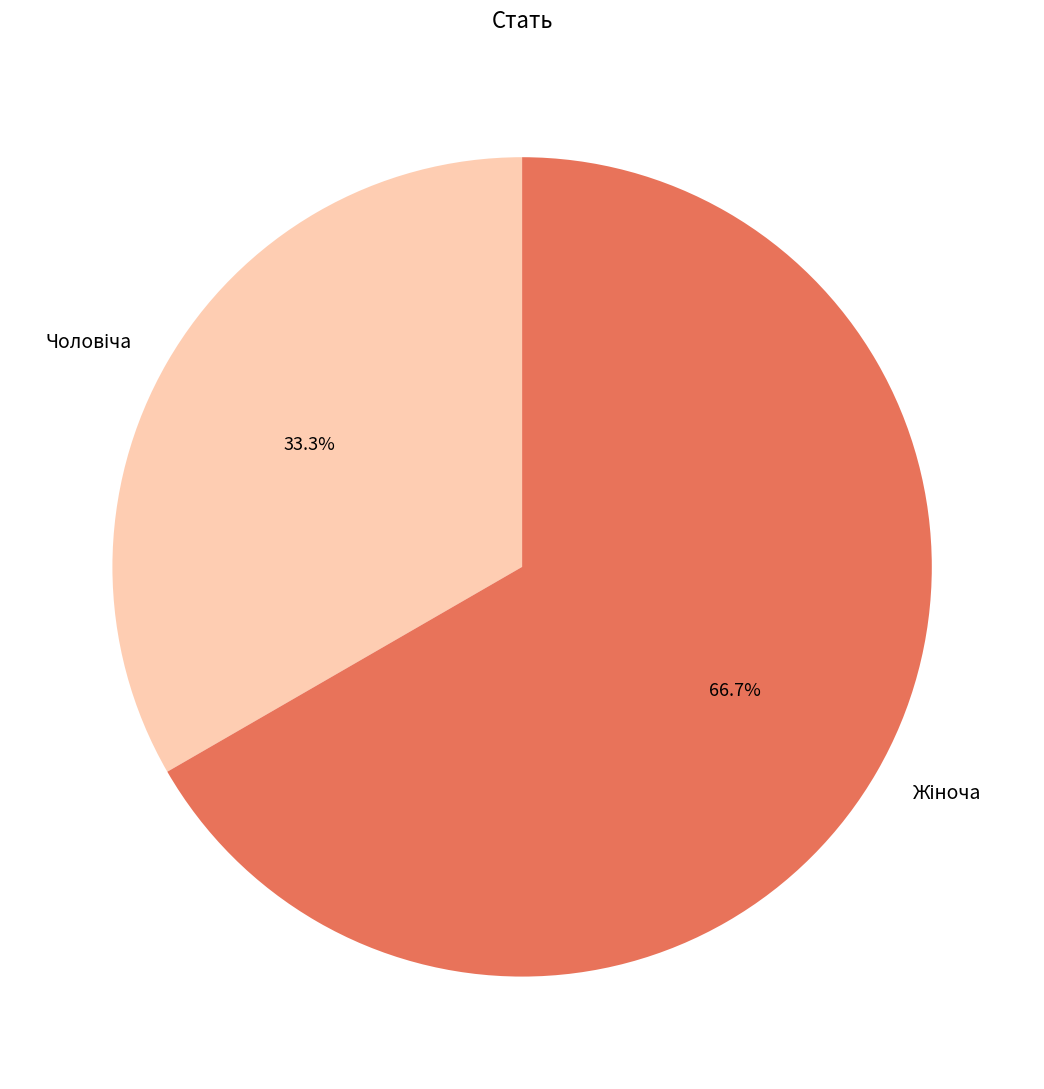

Is there a majority slice in this chart?

Yes